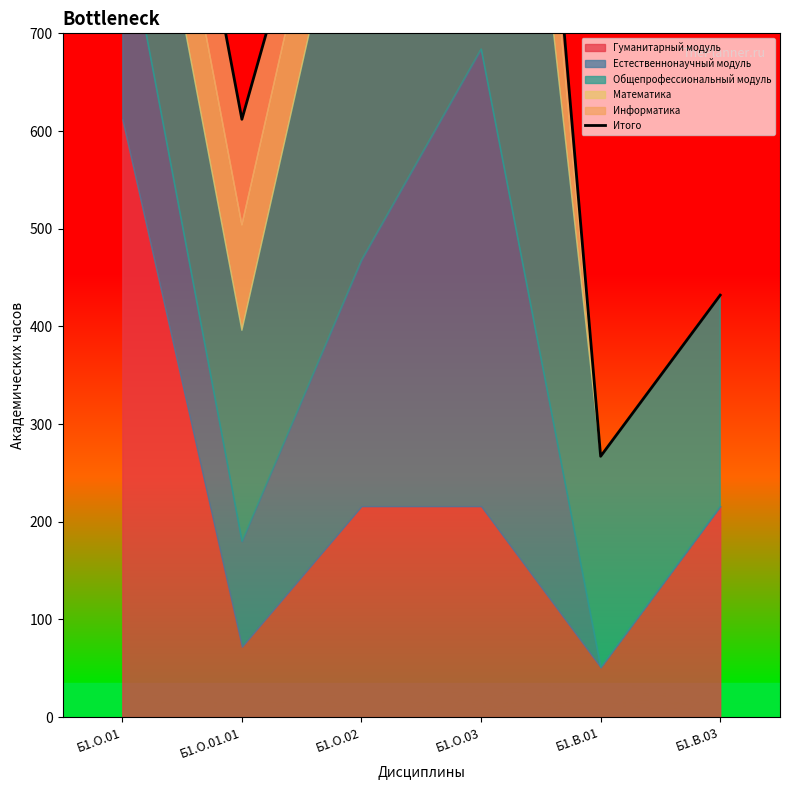

Where does the data first go above 1044?

Б1.О.01